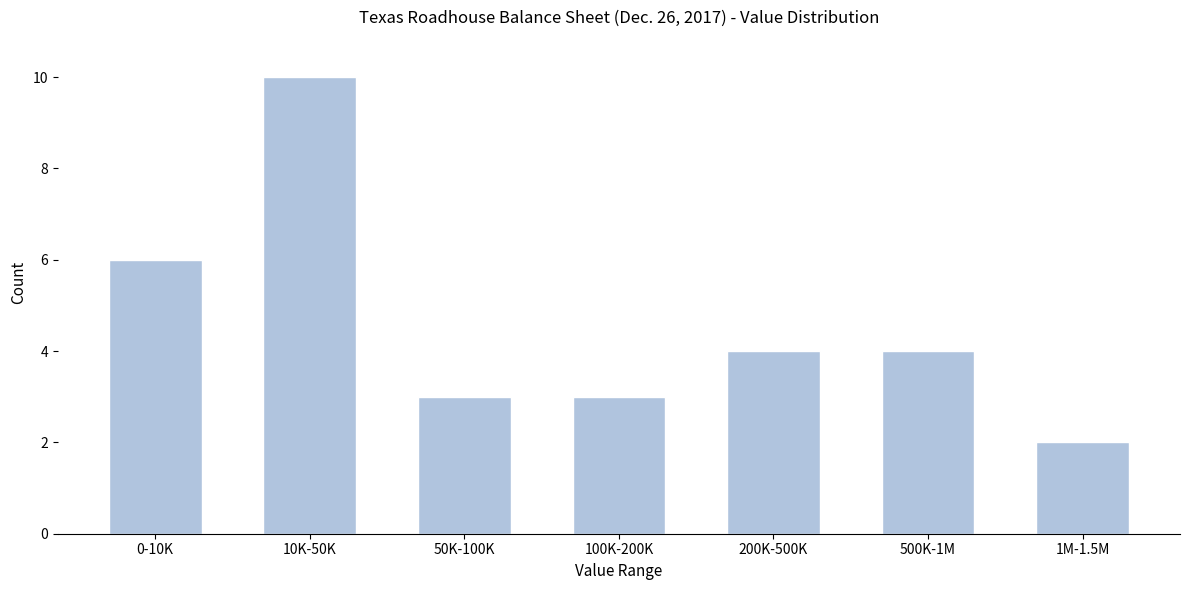

Reading left to right, transcribe all the data shown in this chart.

6	10	3	3	4	4	2